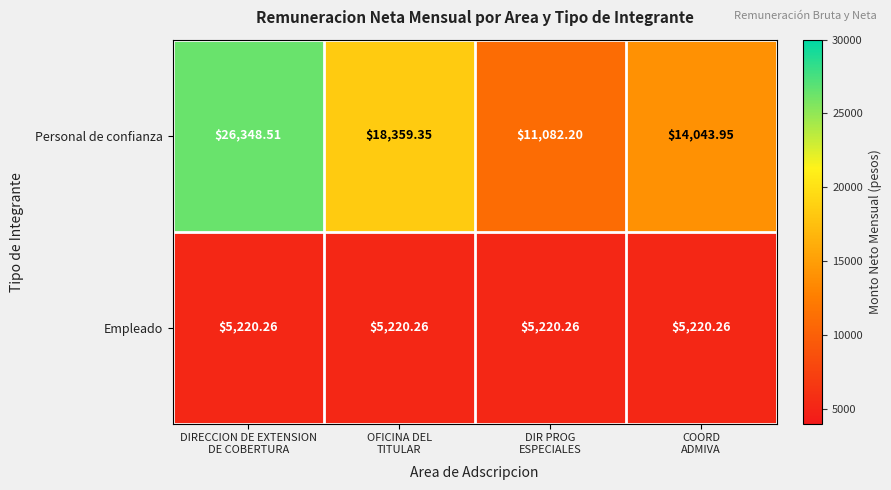

Rank the series by their maximum value, from lowest to highest.

Empleado, Personal de confianza